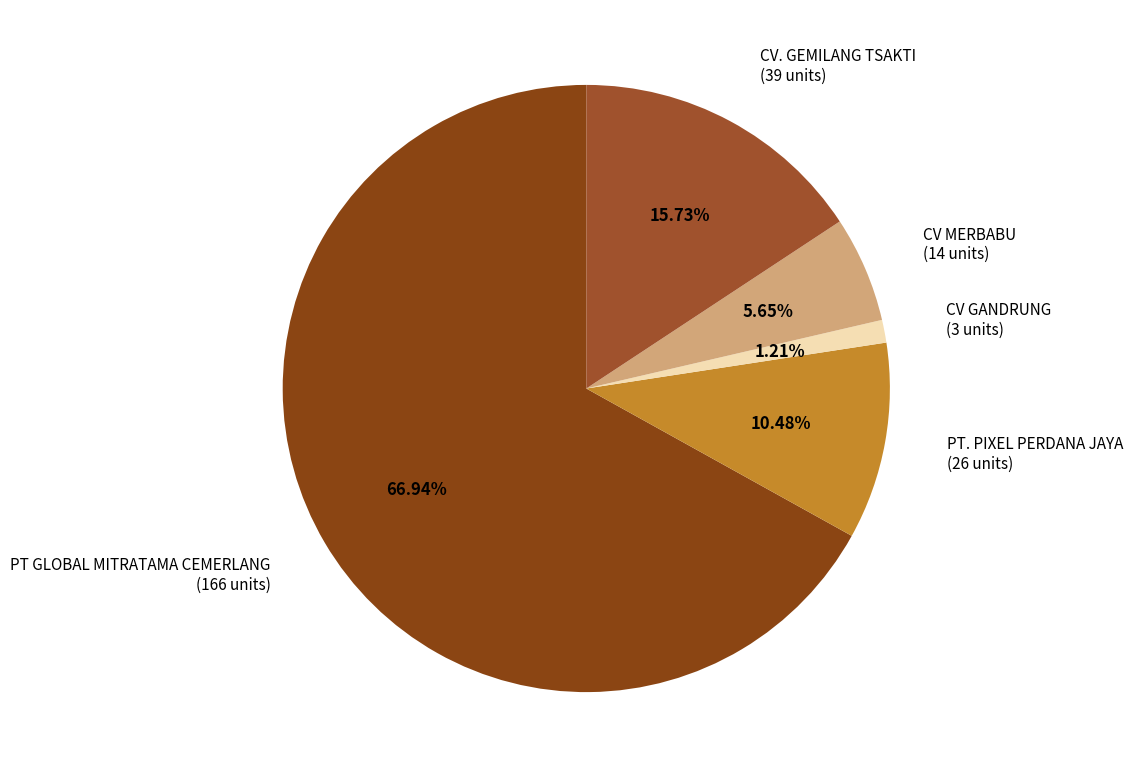

What portion of the pie excludes PT. PIXEL PERDANA JAYA?

89.5%